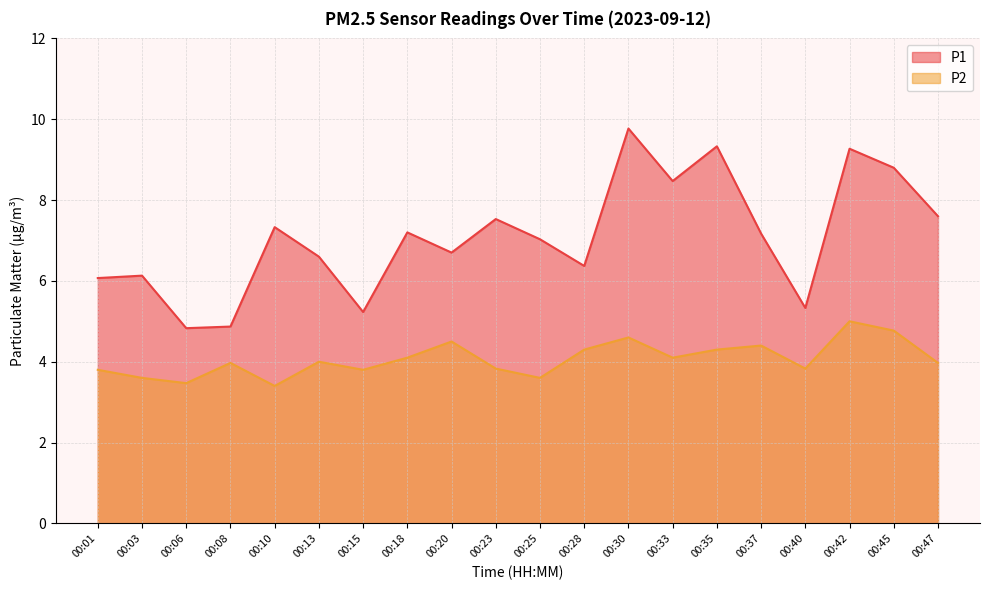

Is it true that P2 equals 4.5 at 00:20?

True